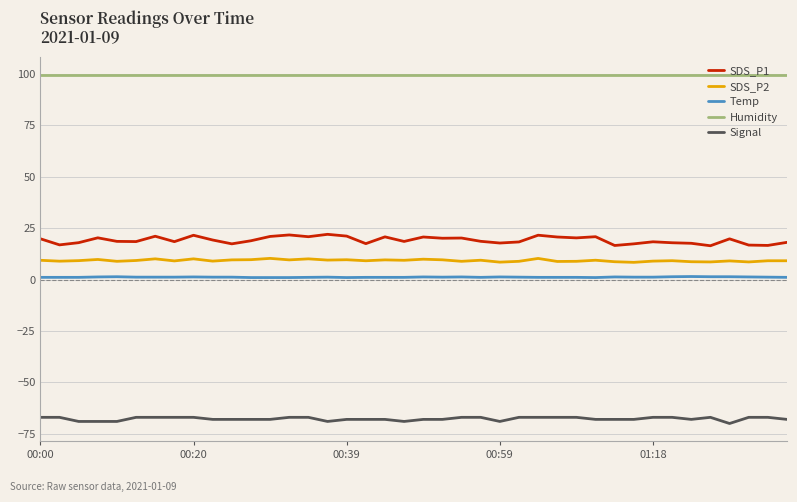

Rank the series by their maximum value, from lowest to highest.

Signal, Temp, SDS_P2, SDS_P1, Humidity